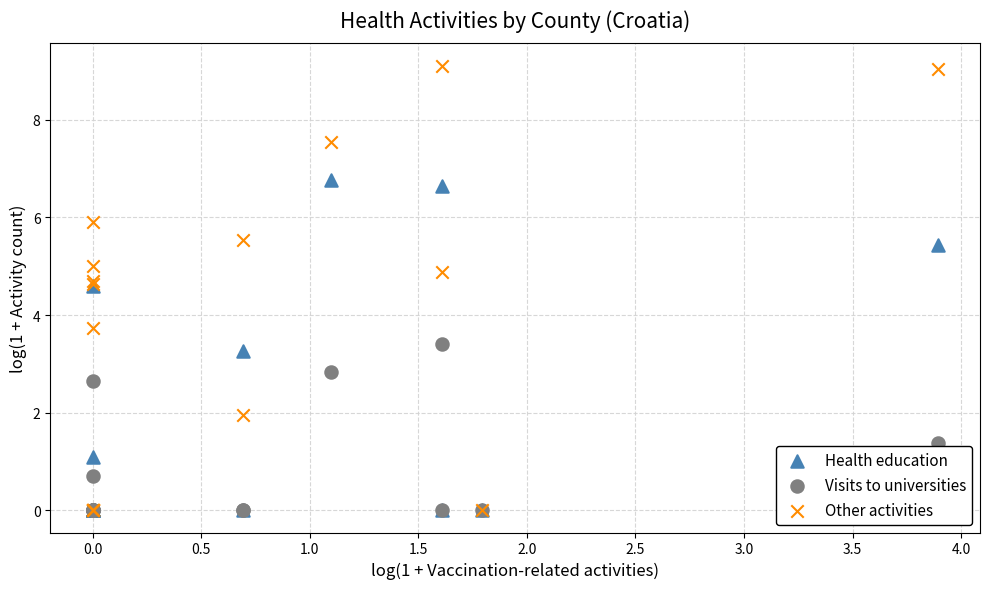

Across all series, what Y value is closest to 4?

3.7